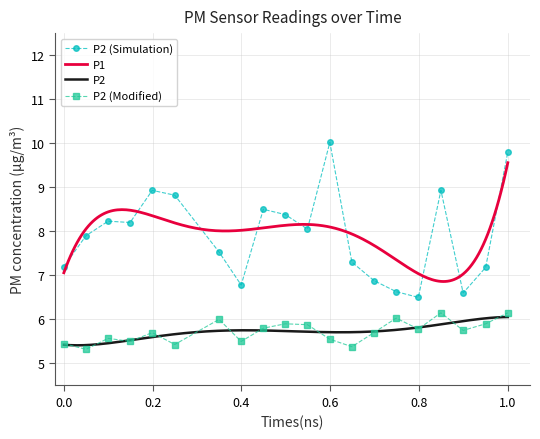

True or false: P2 and P1 intersect in this chart.

False